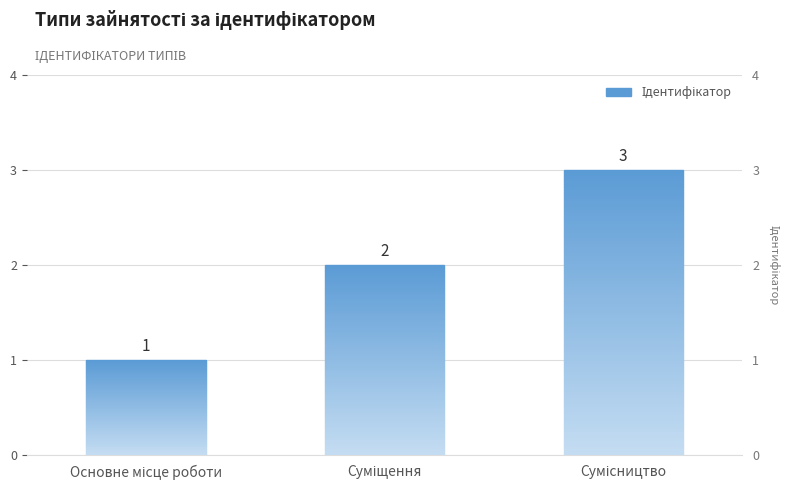

Is it true that the value at Суміщення is 1?

False